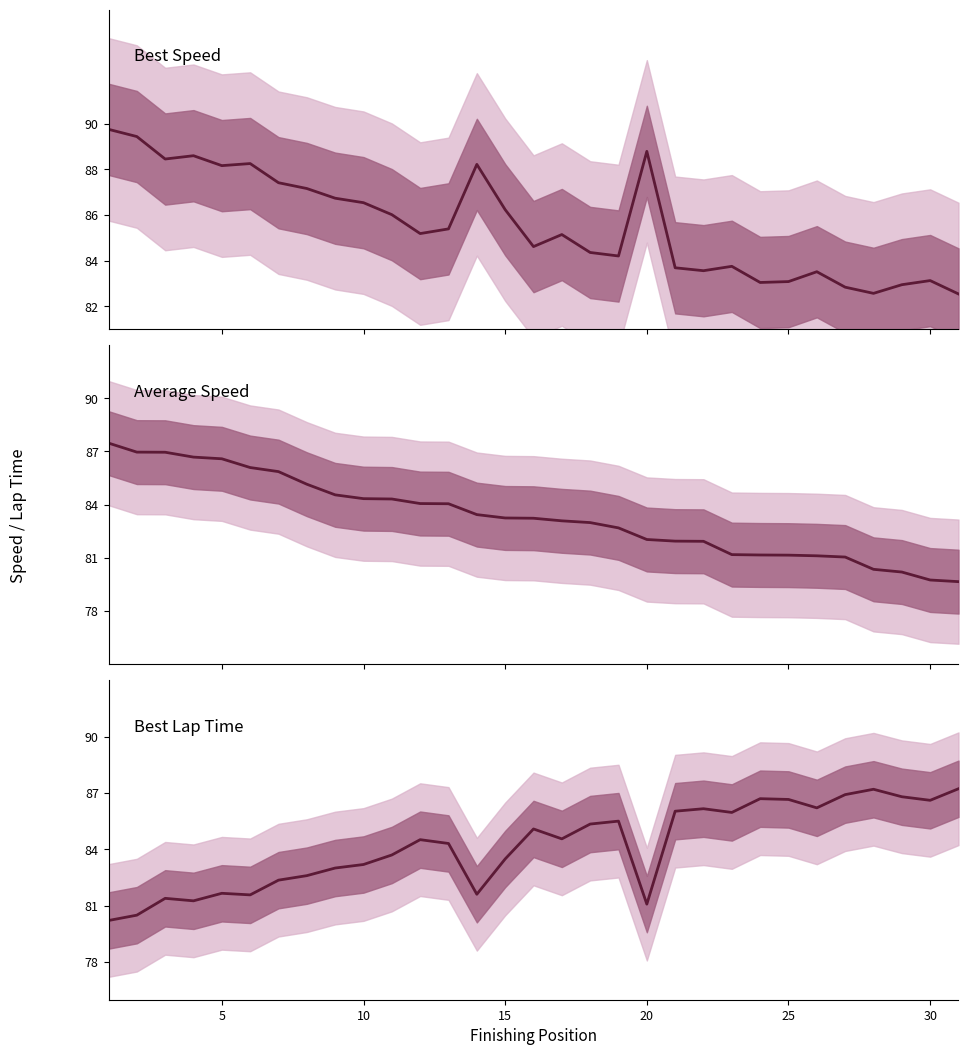

How many data points in Best Speed (mph) are less than 85?

14